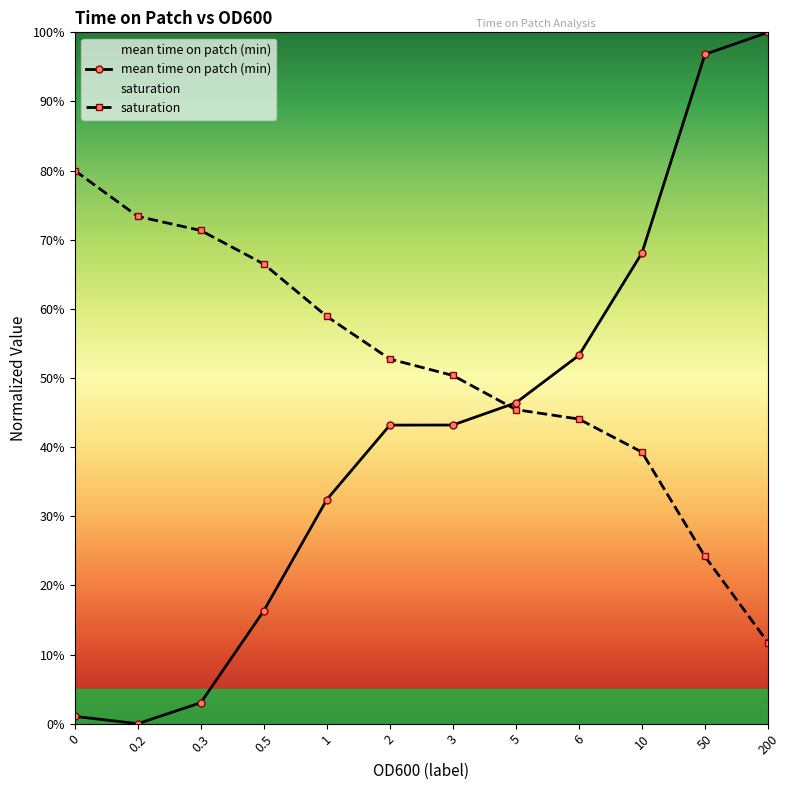

Which has a higher value, 3 or 0.3?

3